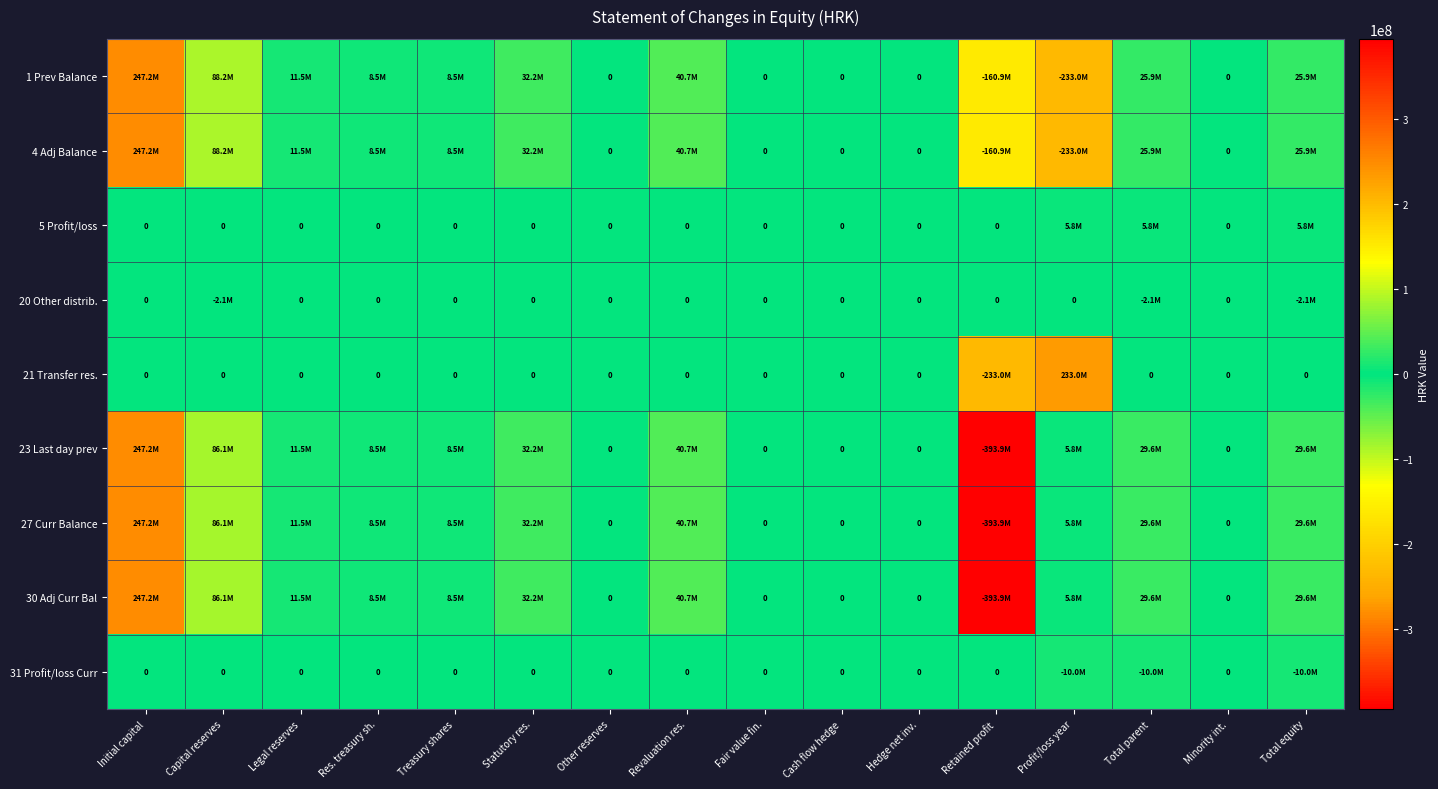

Where is 31 Profit/loss Curr nearest to the value -5005861?

Initial capital